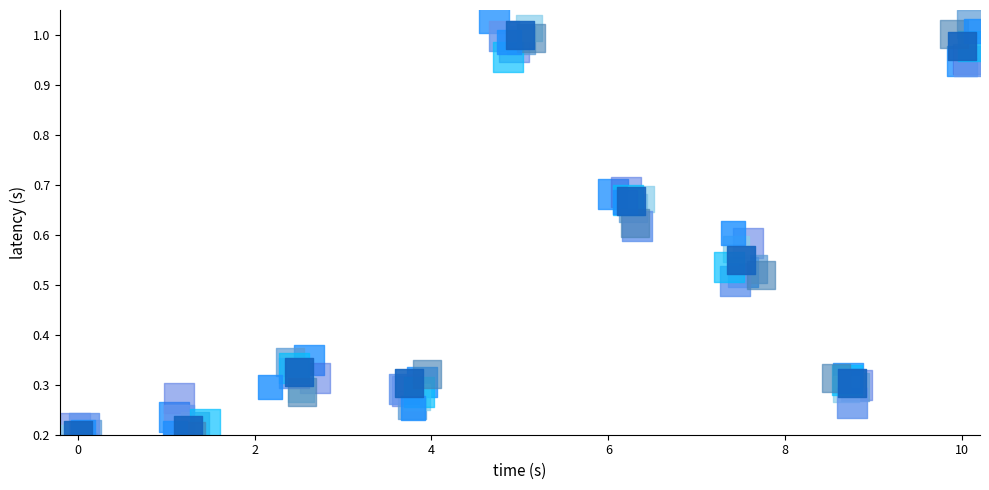

Between −2 and 4, which series saw the biggest shift?

layer_5